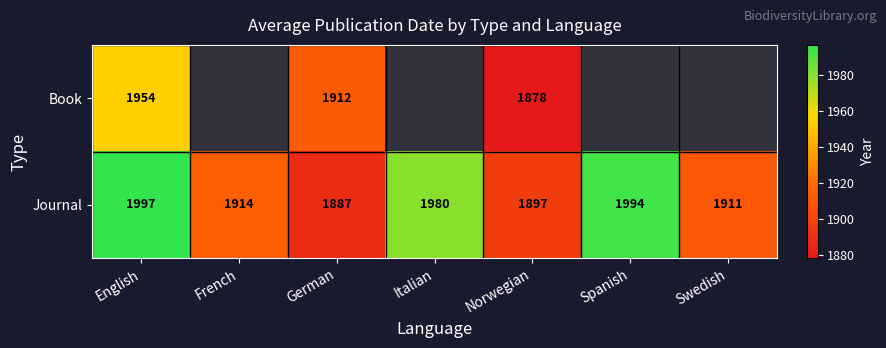

At which label is Journal closest to 1942?

French